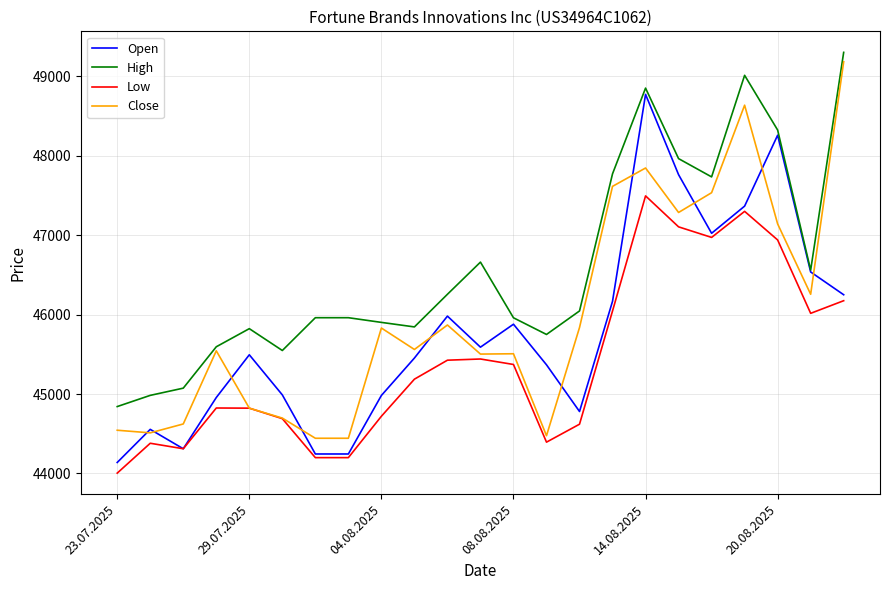

True or false: High and Low cross at least once.

False